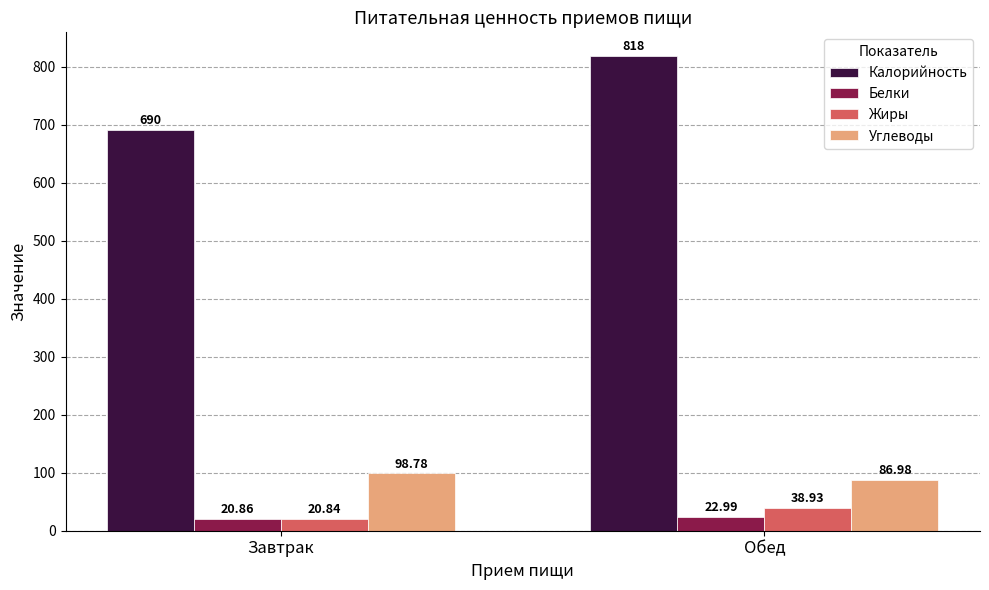

How many data points does each series have?

2